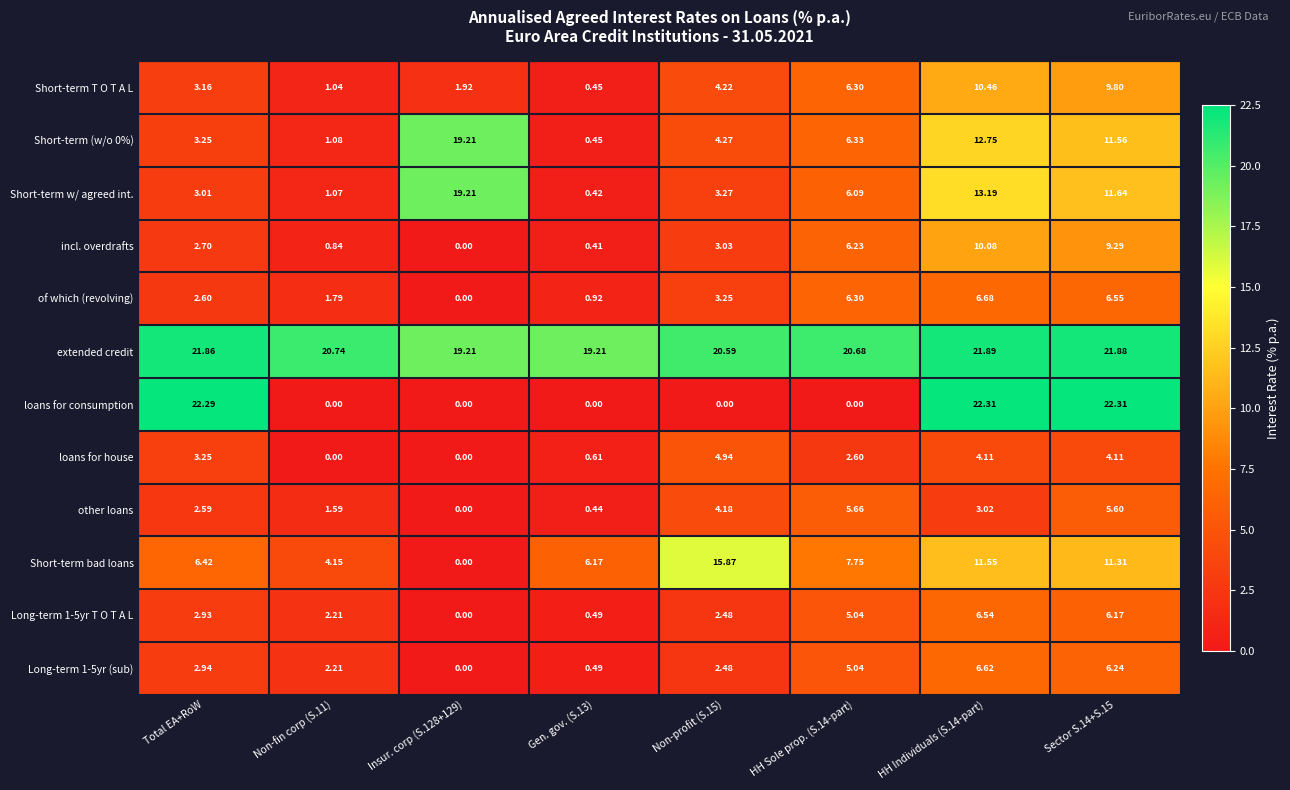

Between Gen. gov. (S.13) and Sector S.14+S.15, which series saw the biggest shift?

loans for consumption